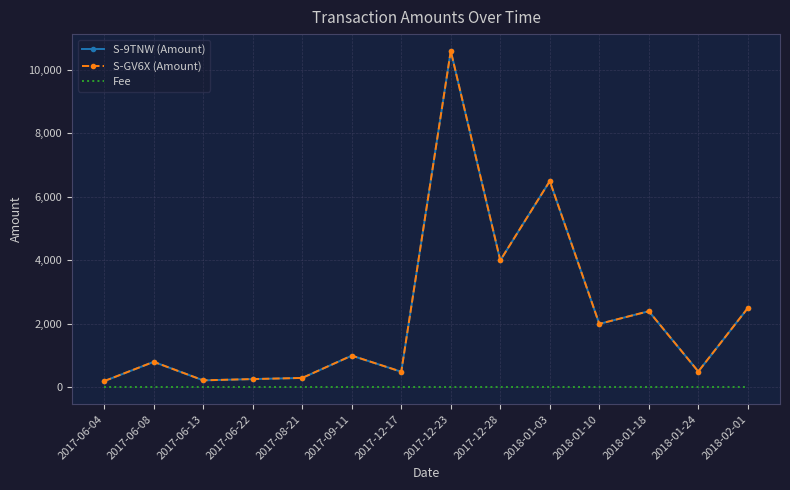

The value of S-GV6X (Amount) at 2017-12-23 is 10600. True or false?

True